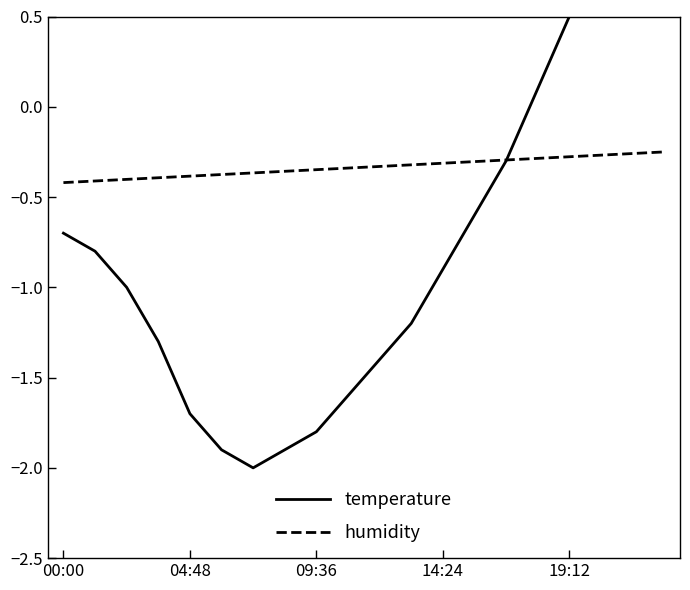

Reading right to left, extract all data points from this chart.

temperature: 1.7	1.3	0.9	0.5	0.1	-0.3	-0.6	-0.9	-1.2	-1.4	-1.6	-1.8	-1.9	-2.0	-1.9	-1.7	-1.3	-1.0	-0.8	-0.7
humidity: -0.2	-0.3	-0.3	-0.3	-0.3	-0.3	-0.3	-0.3	-0.3	-0.3	-0.3	-0.3	-0.4	-0.4	-0.4	-0.4	-0.4	-0.4	-0.4	-0.4